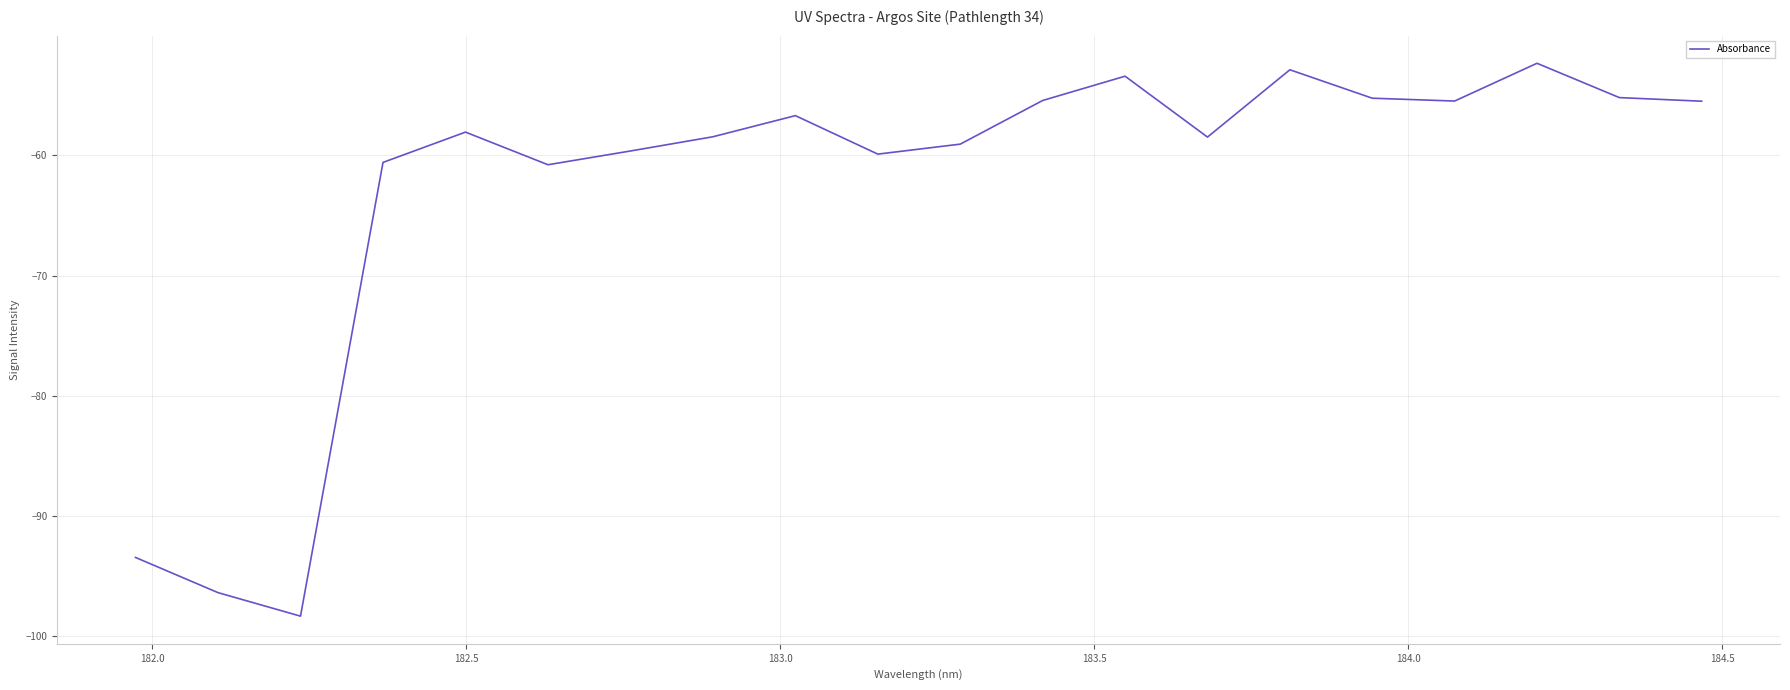

What is the difference between the maximum and minimum values?

46.0